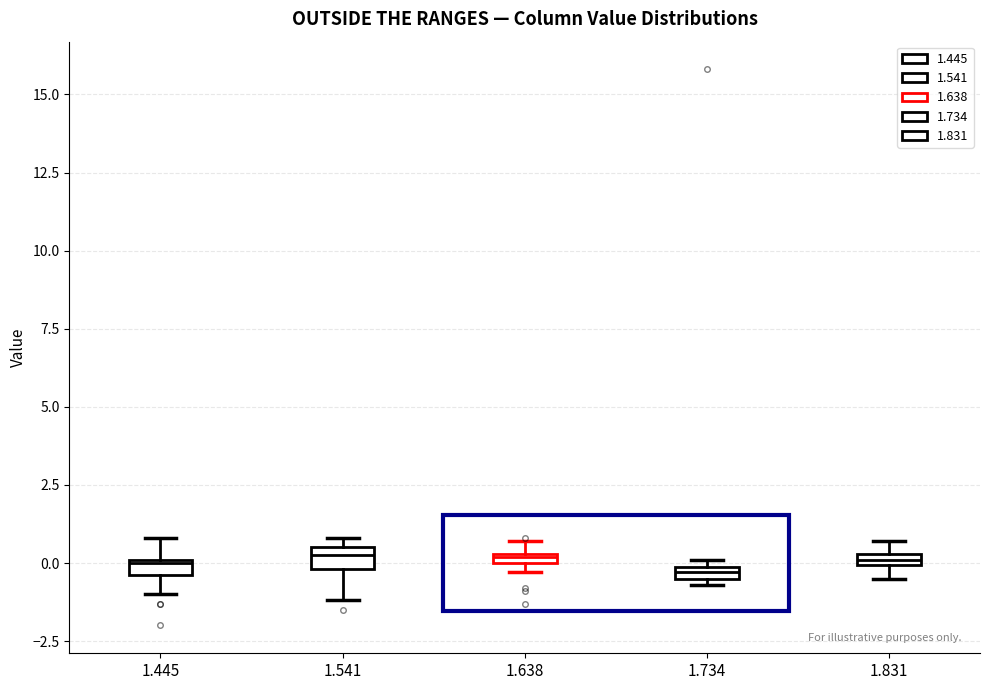

Where is the upper edge of the box at x = 1.734 on the y-axis? The values are not printed on the chart, so give them approximately, as read against the axis.

0.0